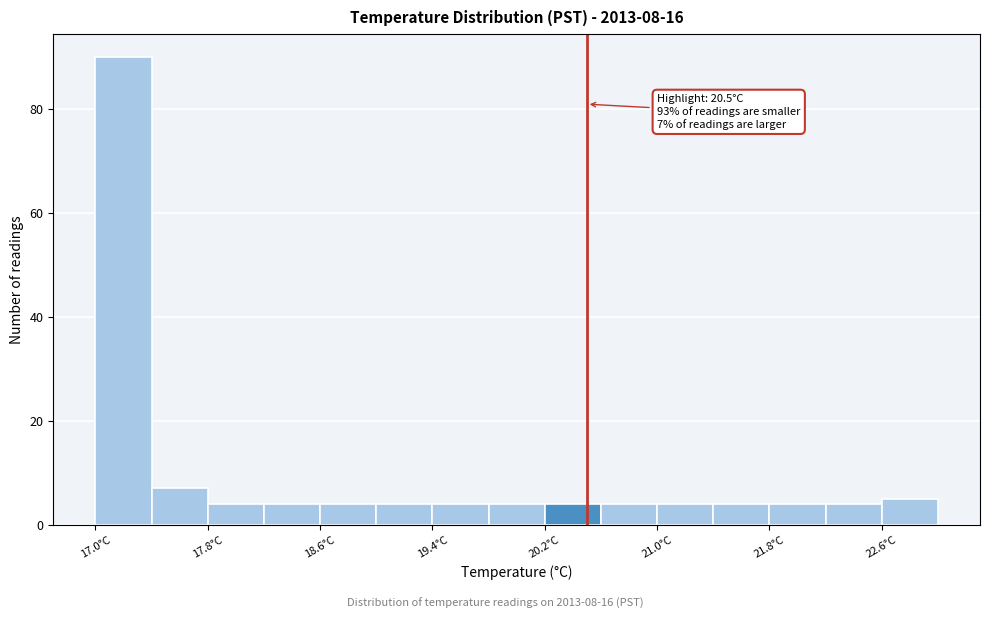

Over which range of the x-axis is the bar tallest?

17.0 to 17.4